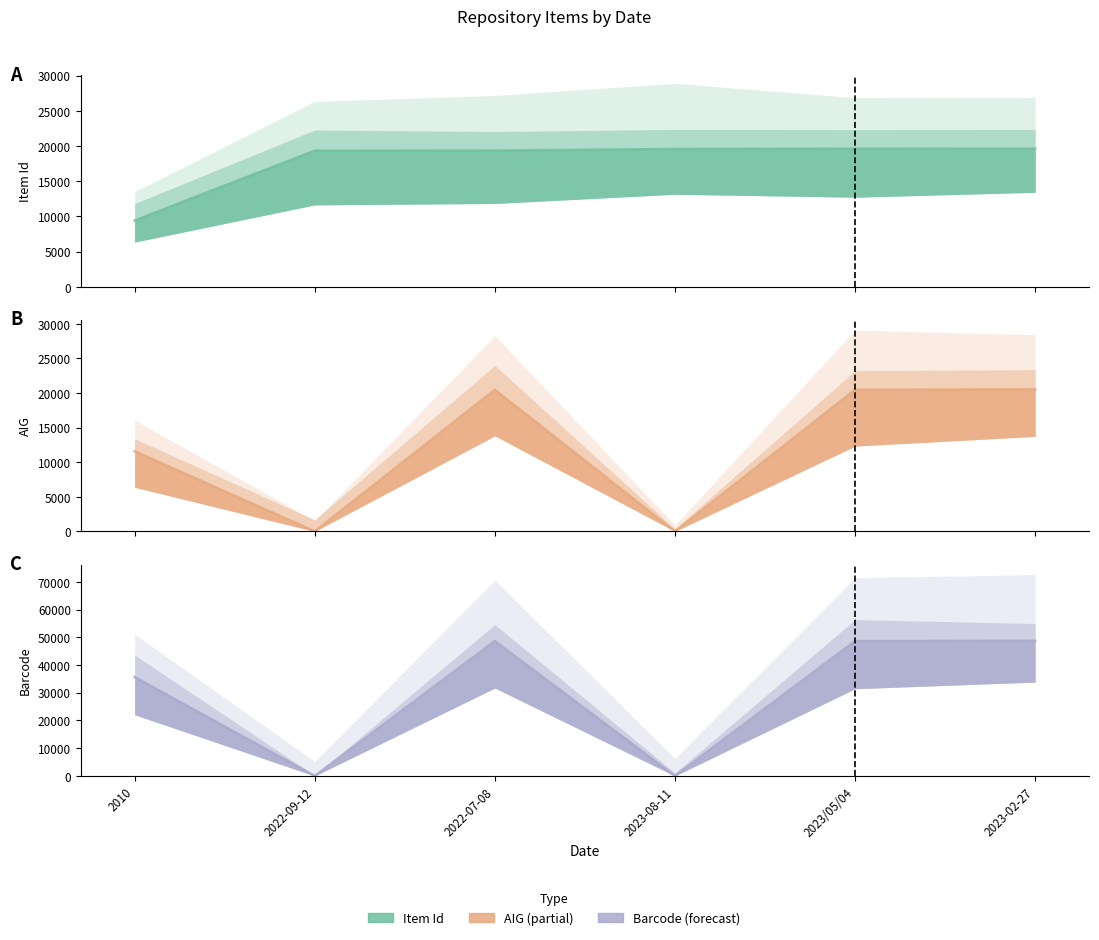

What is the sum of all Barcode values?

181676